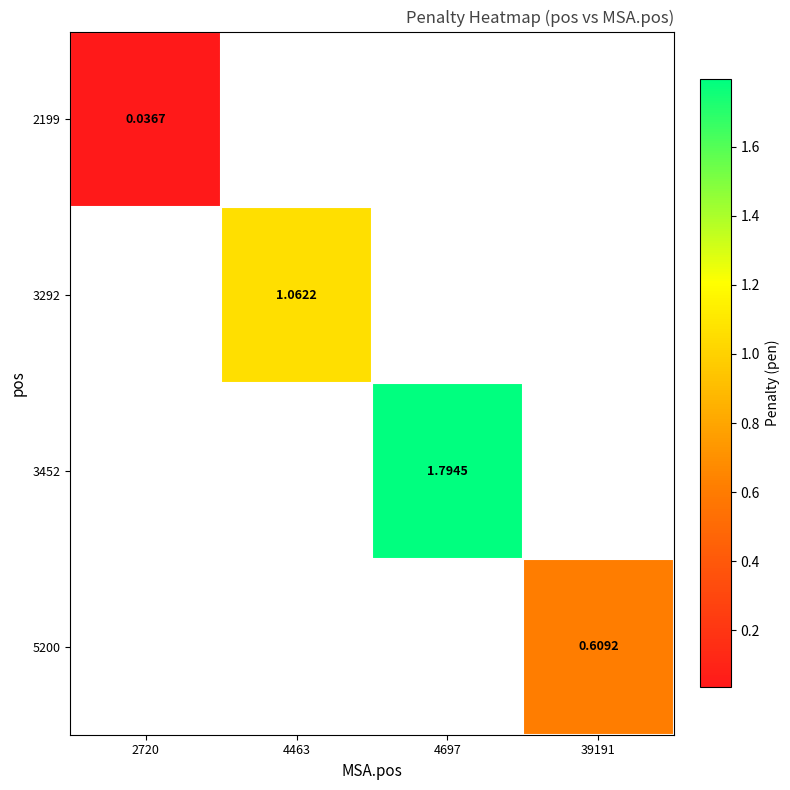

The value of 5200 at 39191 is 0.8. True or false?

False